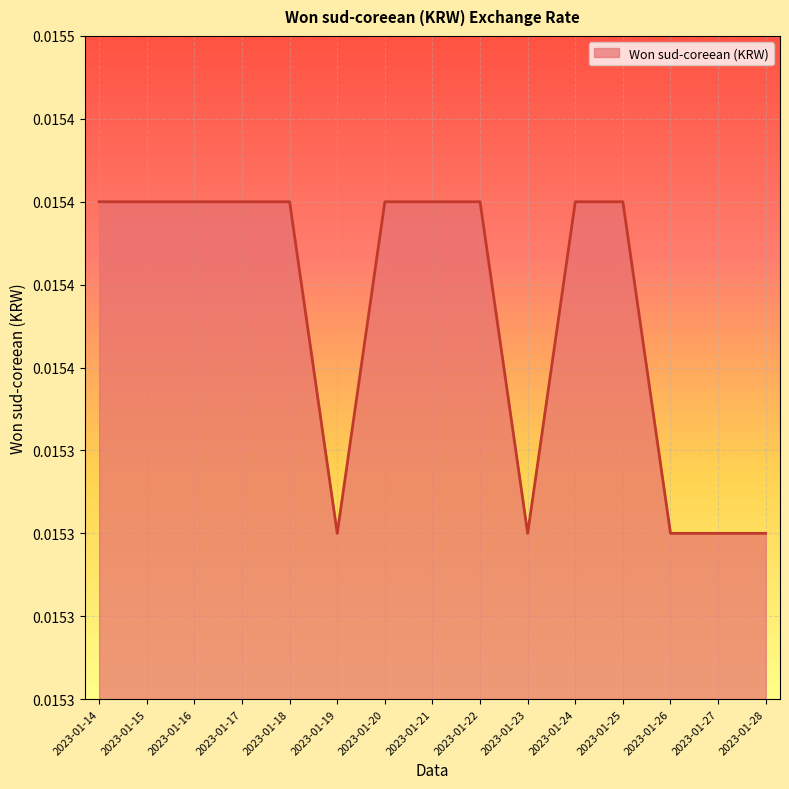

Count the values in the range 0 to 1.

15